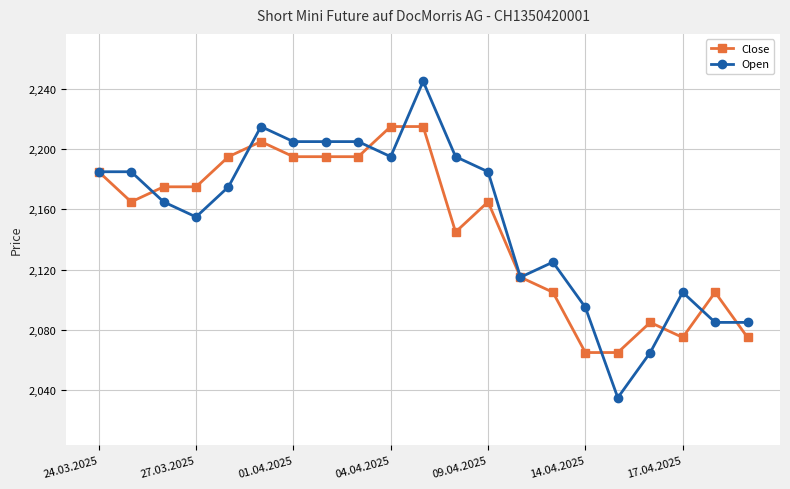

What is the difference between the second highest and second lowest values in the Open series?

150